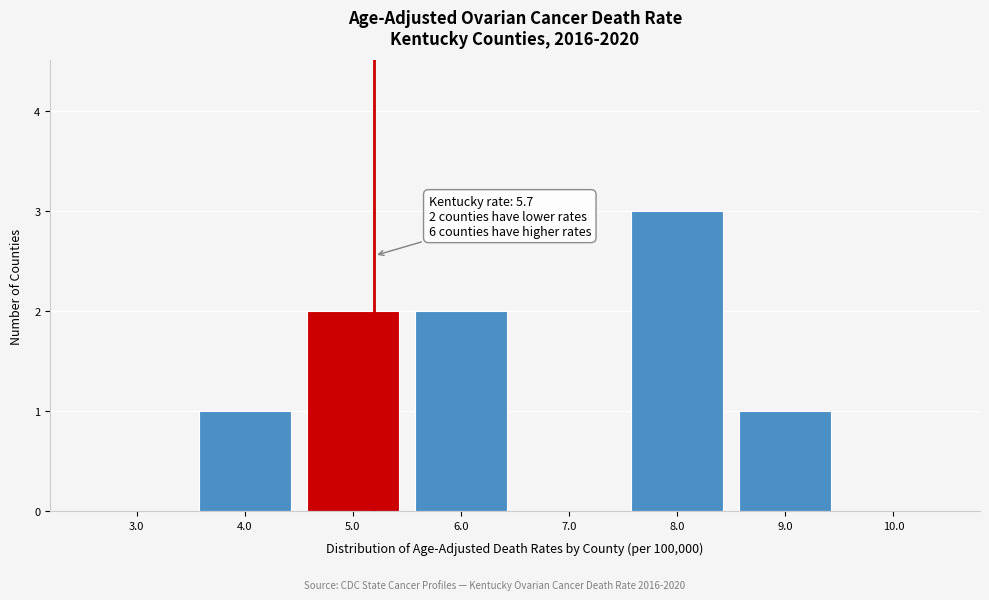

Reading left to right, transcribe all the data shown in this chart.

3.0=0	4.0=1	5.0=2	6.0=2	7.0=0	8.0=3	9.0=1	10.0=0